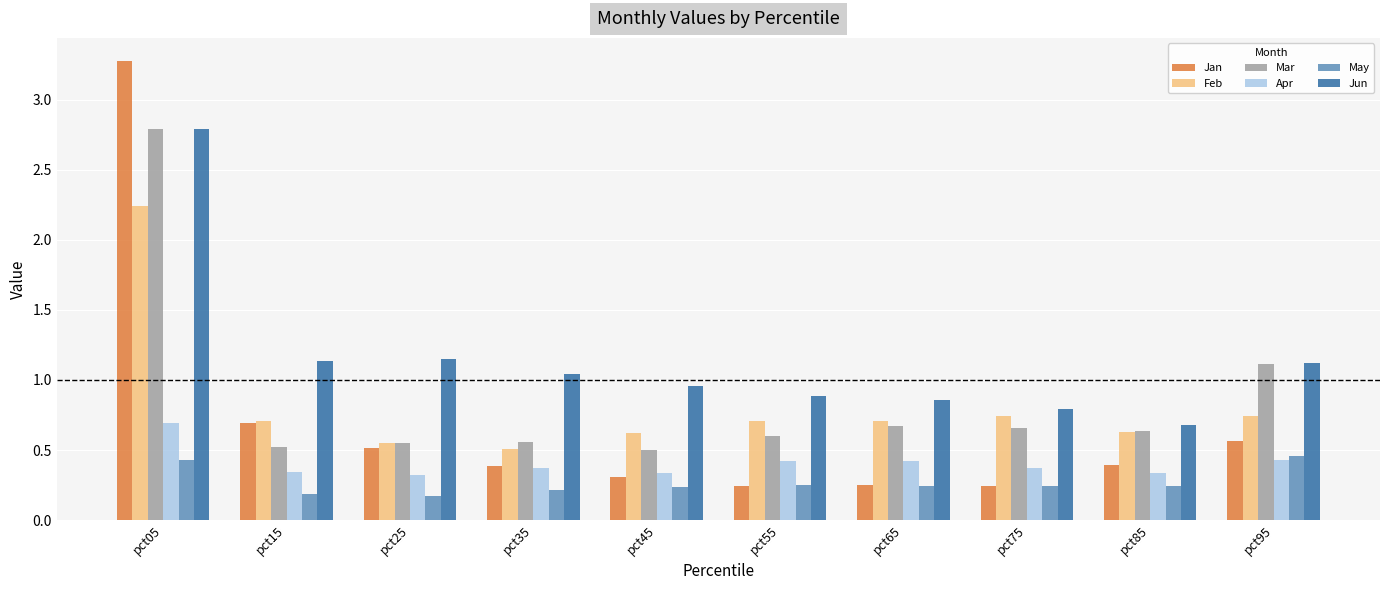

Which series has the largest range (max minus min)?

Jan